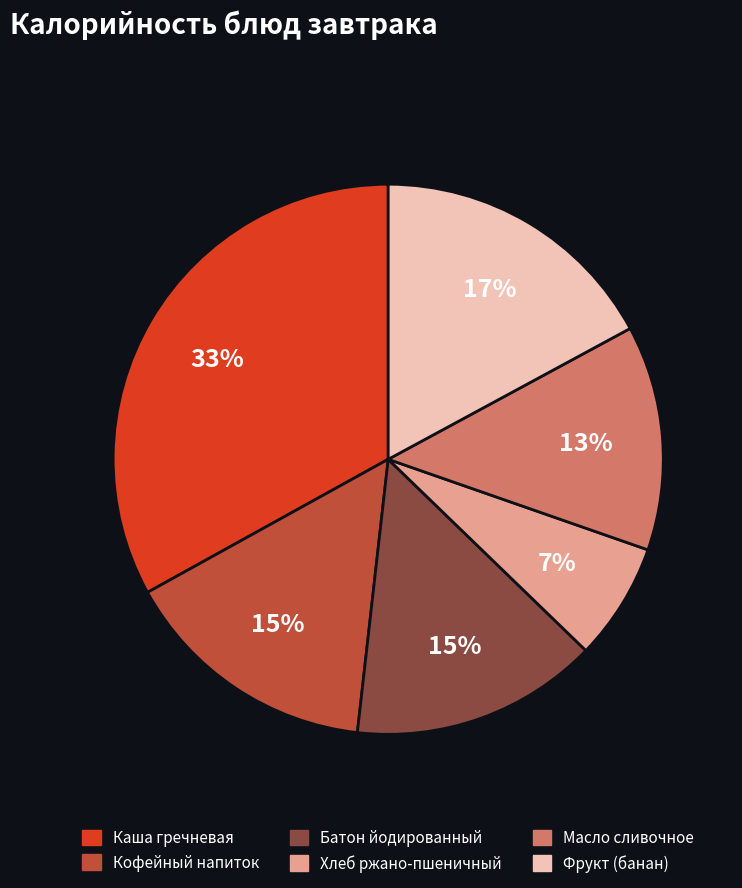

What is the ratio of the value at Каша гречневая to the value at Фрукт (банан)?

1.9